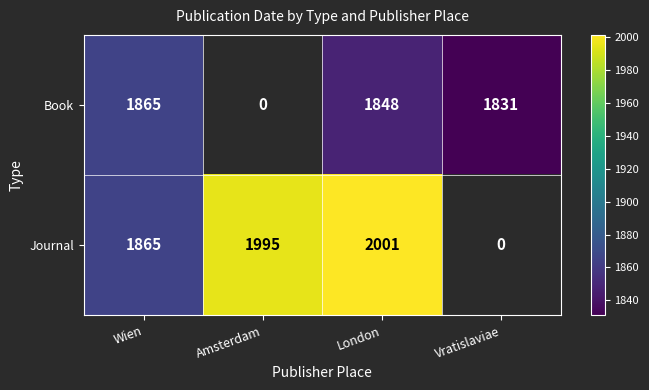

The Book series shows 1259 at Wien. True or false?

False